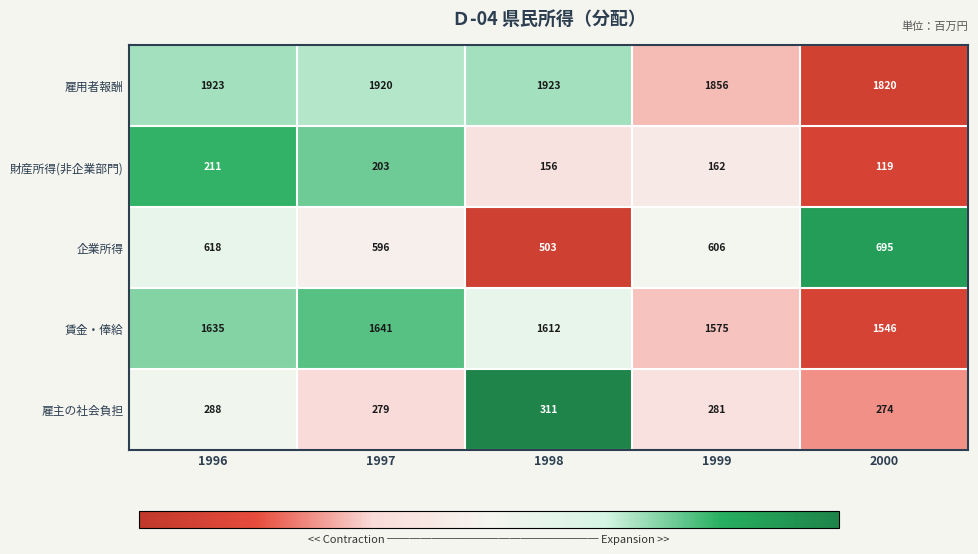

How many values in the 雇用者報酬 series are below 1920?

2